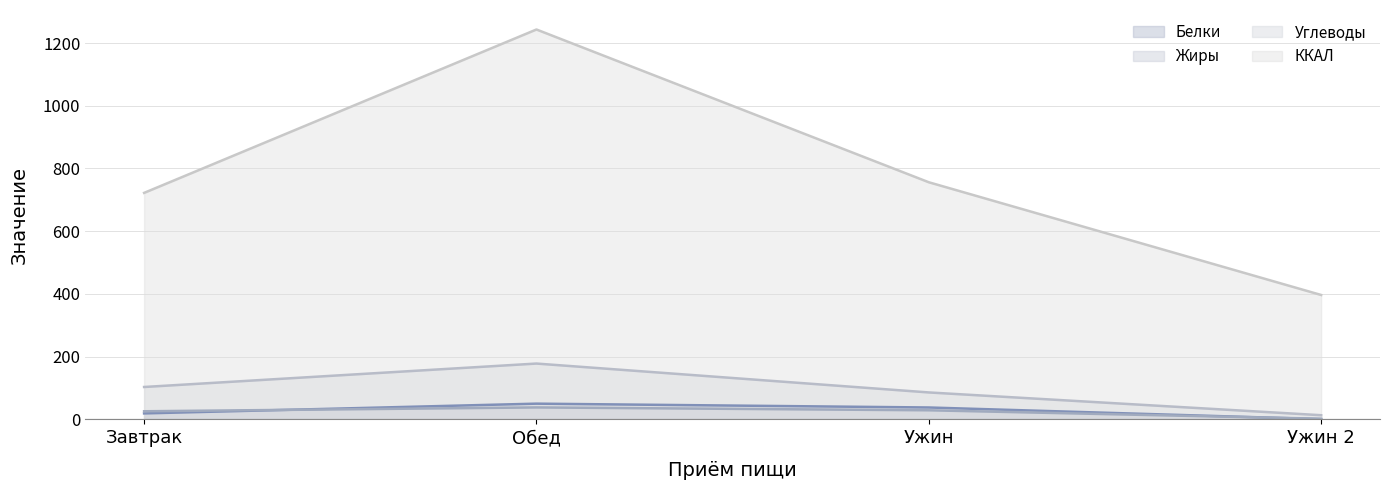

At Ужин 2, list the series in order from smallest to largest.

Белки, Жиры, Углеводы, ККАЛ